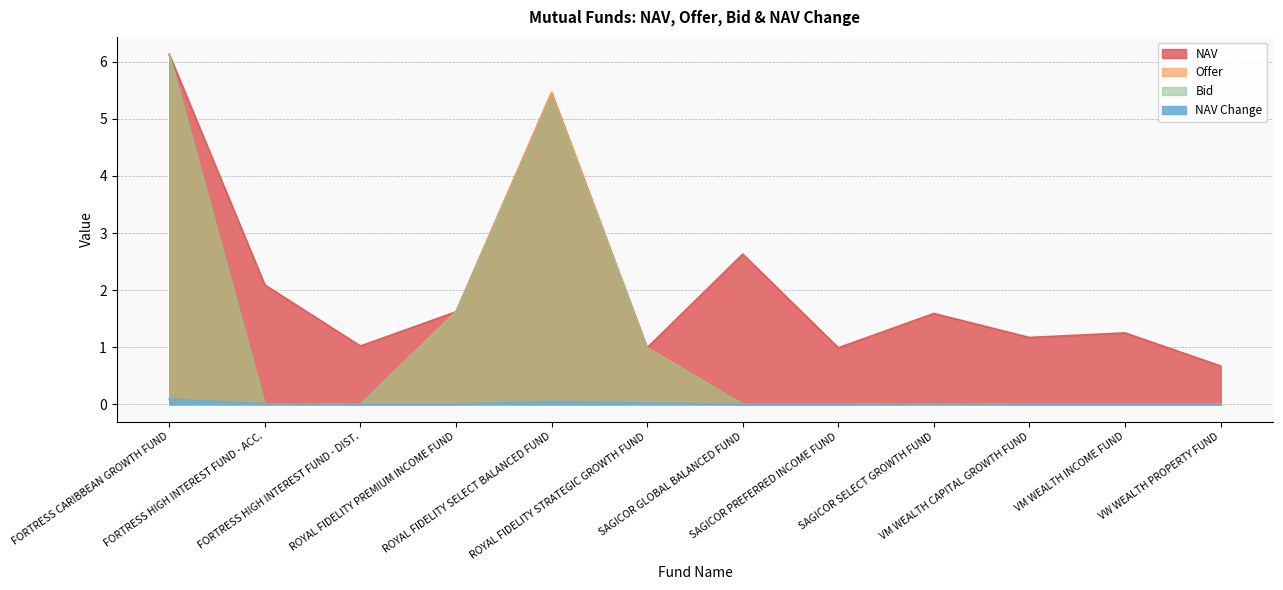

Reading left to right, what are all the values shown in this chart?

NAV: 6.1	2.1	1.0	1.6	5.5	1.0	2.6	1.0	1.6	1.2	1.2	0.7
Offer: 6.1	0.0	0.0	1.6	5.5	1.0	0.0	0.0	0.0	0.0	0.0	0.0
Bid: 6.1	0.0	0.0	1.6	5.3	1.0	0.0	0.0	0.0	0.0	0.0	0.0
NAV Change: 0.1	0.0	0.0	0.0	0.1	0.0	0.0	0.0	0.0	0.0	0.0	0.0